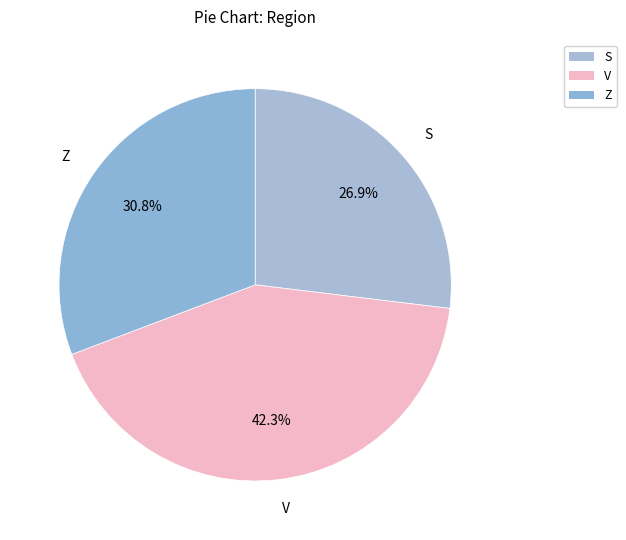

Does V represent more than half of the total?

No